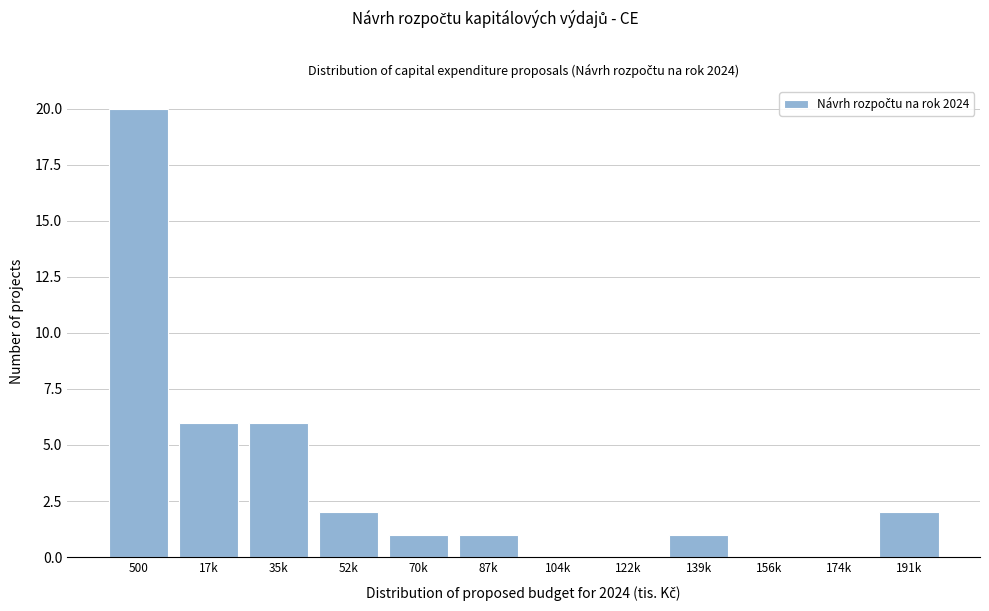

Reading left to right, what are all the values shown in this chart?

500=20	17k=6	35k=6	52k=2	70k=1	87k=1	104k=0	122k=0	139k=1	156k=0	174k=0	191k=2